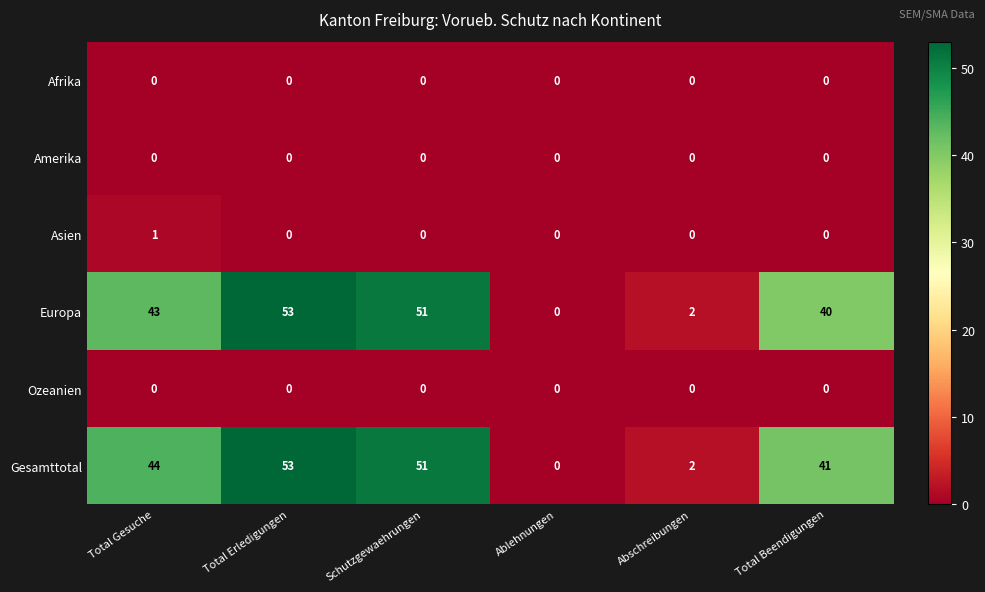

What is the sum of all Europa values?

189